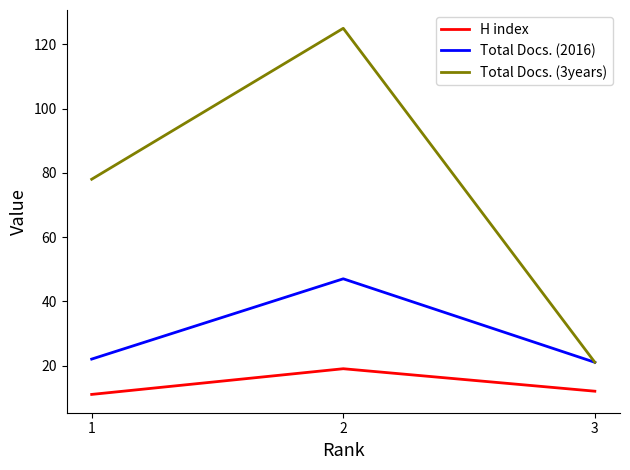

Which series has the largest range (max minus min)?

Total Docs. (3years)